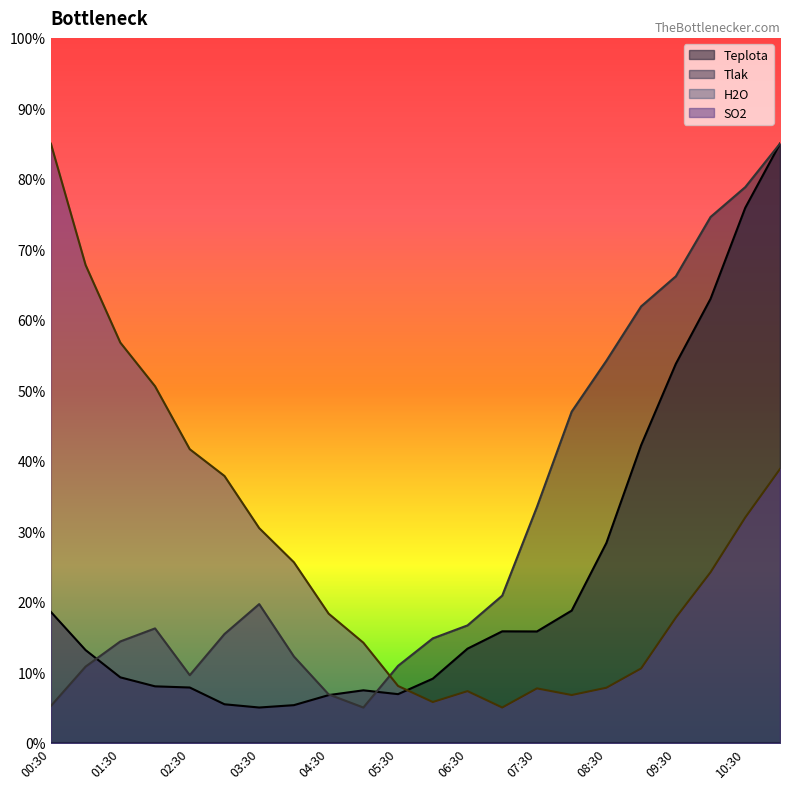

At which label does Teplota first exceed 13?

00:30